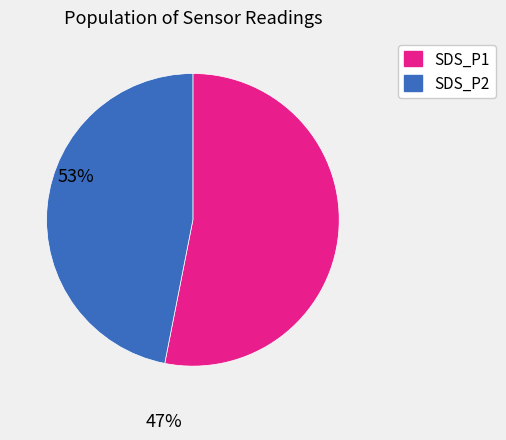

Is SDS_P2 the majority of the pie?

No